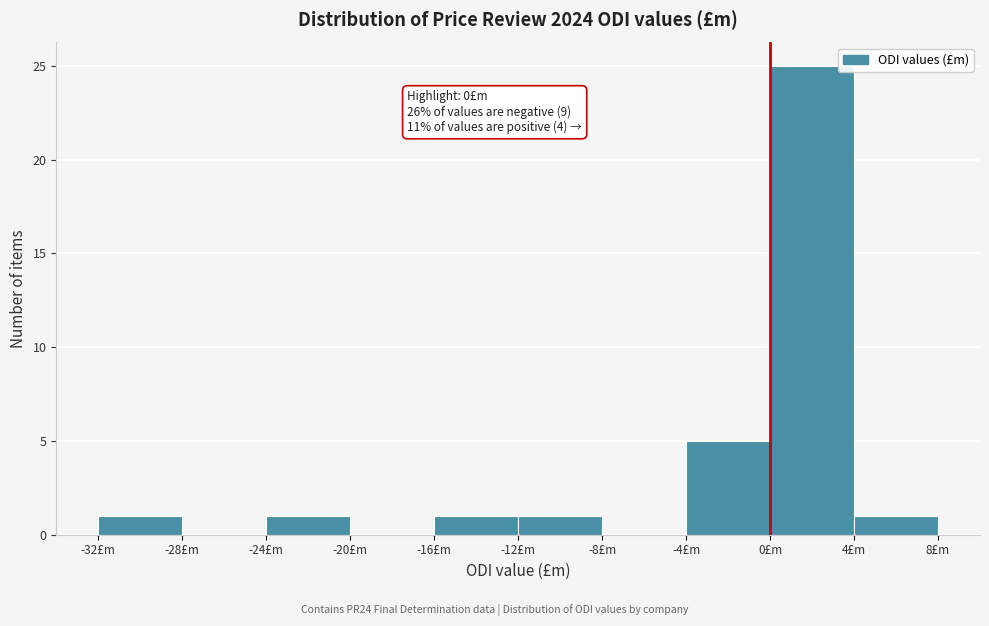

Over which range of the x-axis is the bar tallest?

0 to 4